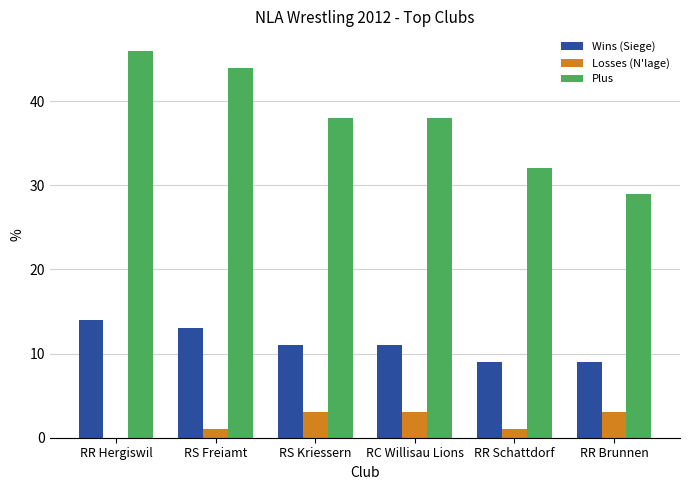

Is the value of Wins (Siege) at RR Hergiswil greater than the value of Plus at RC Willisau Lions?

No